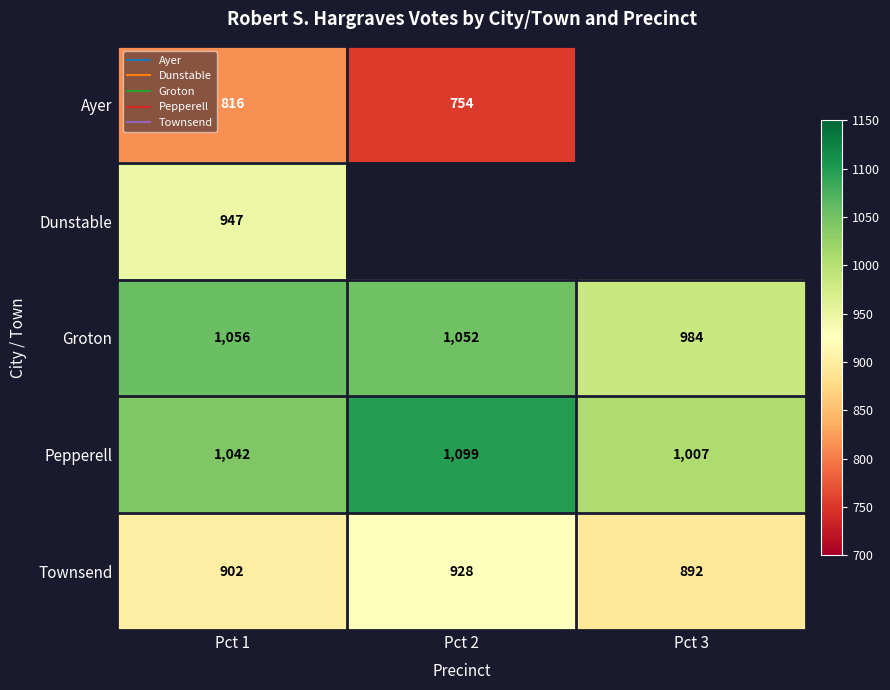

What value does the Groton series have at Pct 1?

1056.0